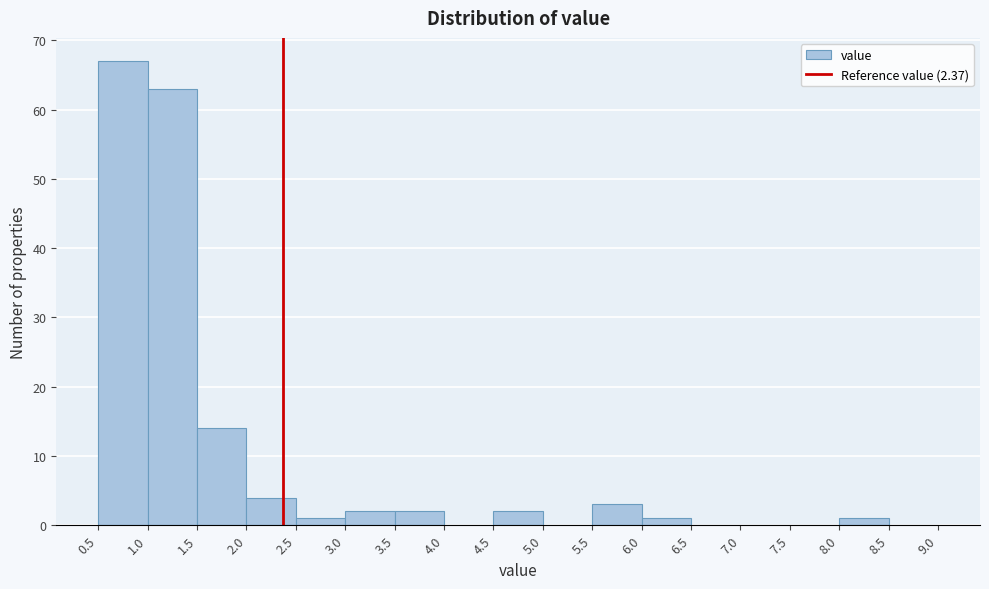

Reading left to right, list every bar in this chart as the range it spans on the x-axis followed by its height. The values are not printed on the chart, so give them approximately, as read against the axis.

0.5 to 1.0: 67
1.0 to 1.5: 63
1.5 to 2.0: 14
2.0 to 2.5: 4
2.5 to 3.0: 1
3.0 to 3.5: 2
3.5 to 4.0: 2
4.0 to 4.5: 0
4.5 to 5.0: 2
5.0 to 5.5: 0
5.5 to 6.0: 3
6.0 to 6.5: 1
6.5 to 7.0: 0
7.0 to 7.5: 0
7.5 to 8.0: 0
8.0 to 8.5: 1
8.5 to 9.0: 0